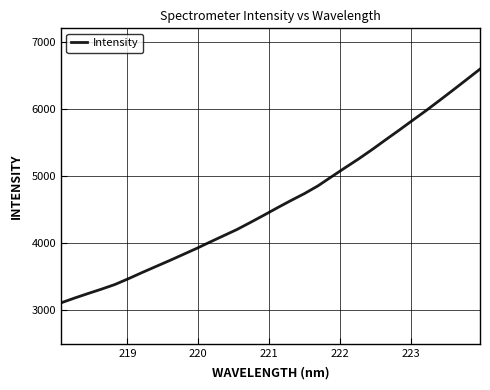

What is the maximum value shown in the chart?

6592.7